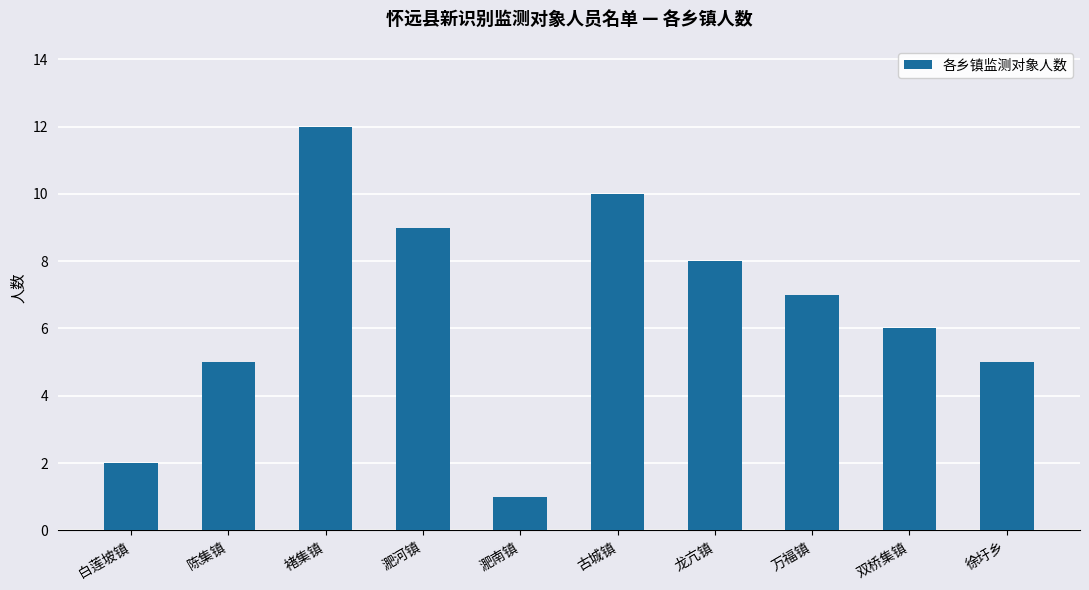

Reading left to right, what are all the values shown in this chart?

2	5	12	9	1	10	8	7	6	5